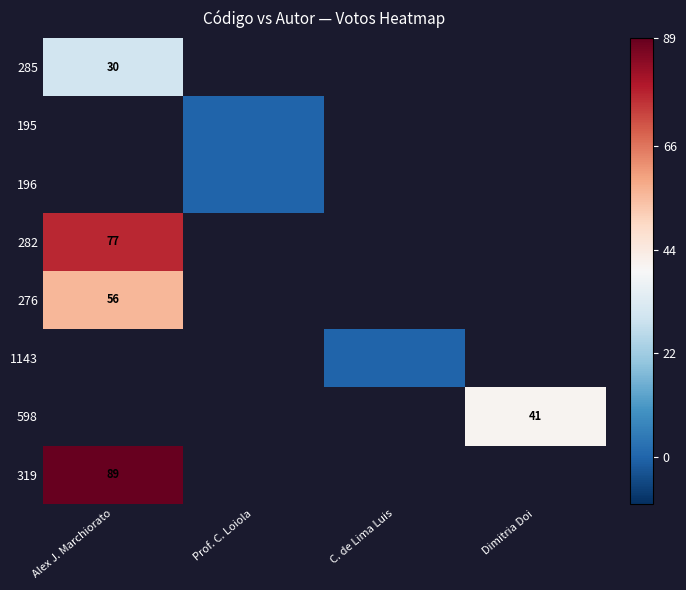

How many distinct data groups are displayed?

8